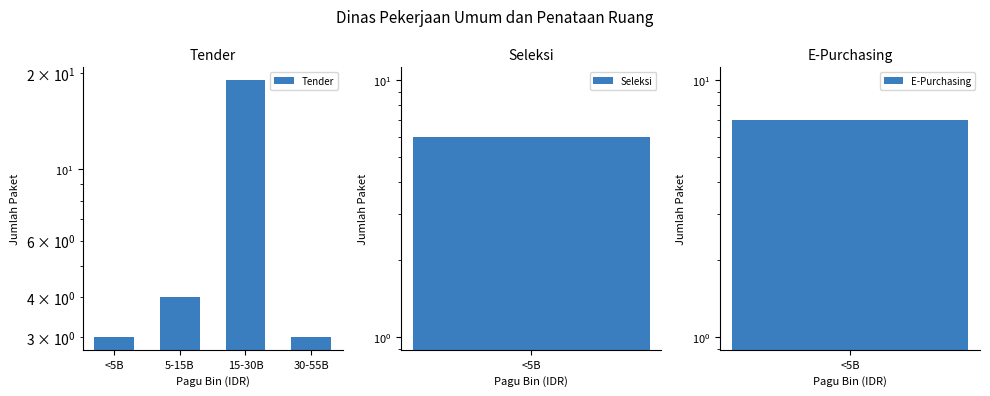

Are the bars grouped side by side (vs. stacked)?

No